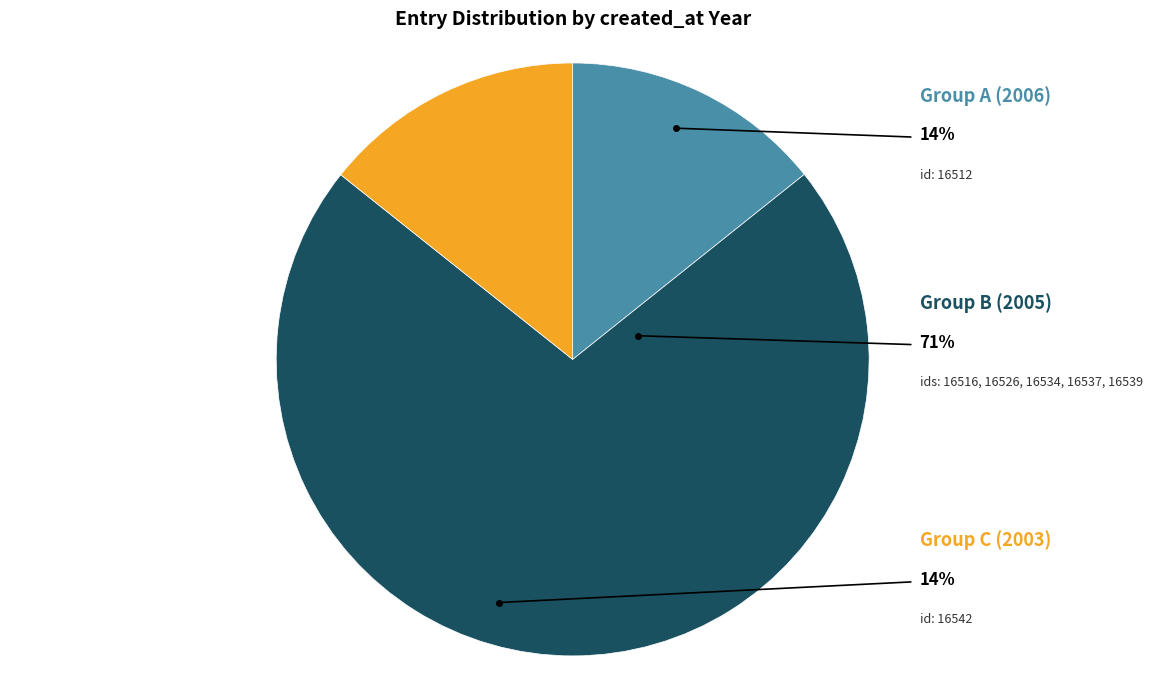

Does any single category account for the majority?

Yes